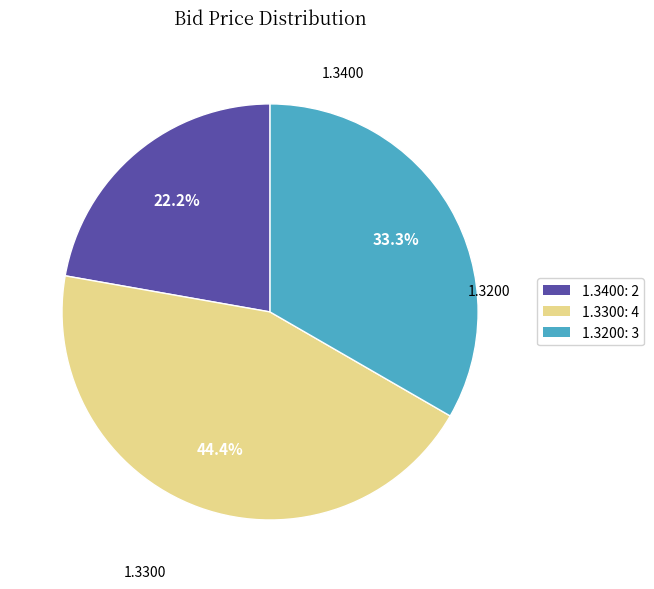

Rank the categories by value from highest to lowest.

1.3300: 4, 1.3200: 3, 1.3400: 2